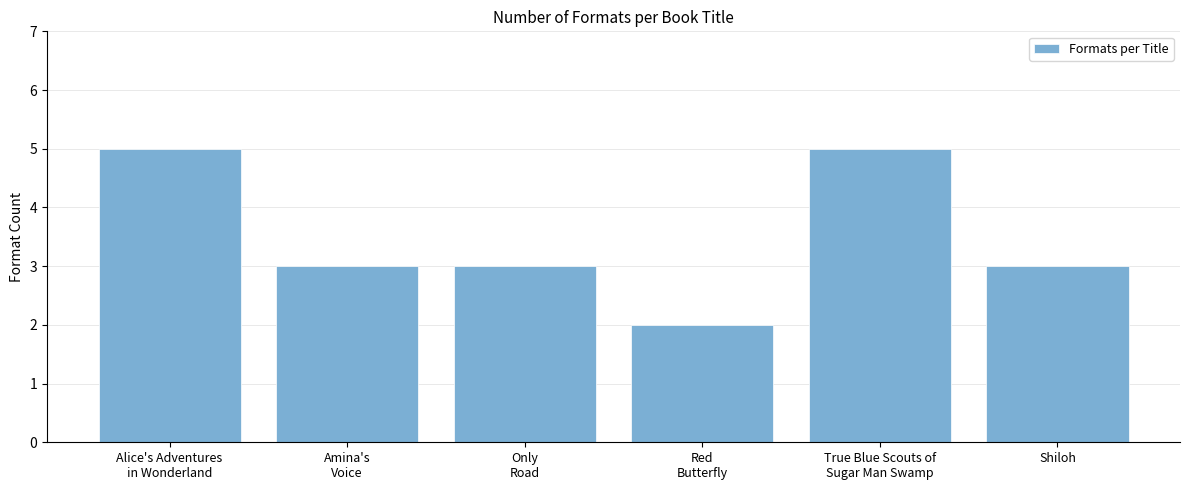

What is the difference between the maximum and minimum values?

3